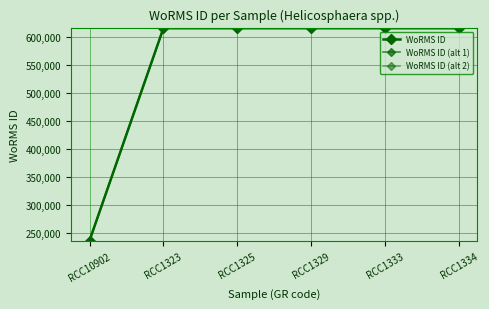

Between which two adjacent categories do WoRMS ID (alt 1) and WoRMS ID first intersect?

RCC1323 and RCC1325